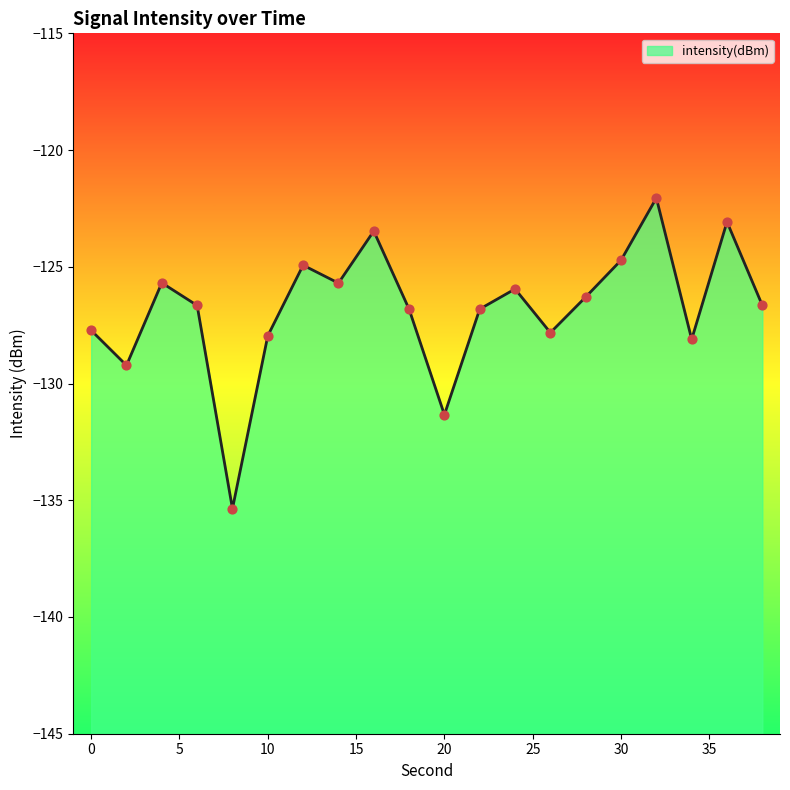

What is the change in value from 0 to 12?

+2.8